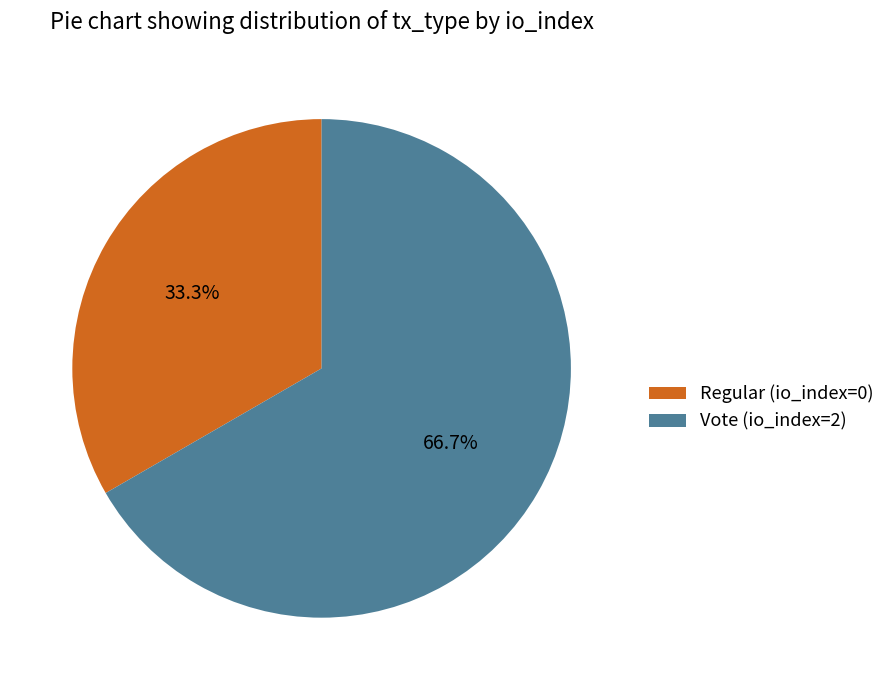

Which has a higher value, Vote (io_index=2) or Regular (io_index=0)?

Vote (io_index=2)